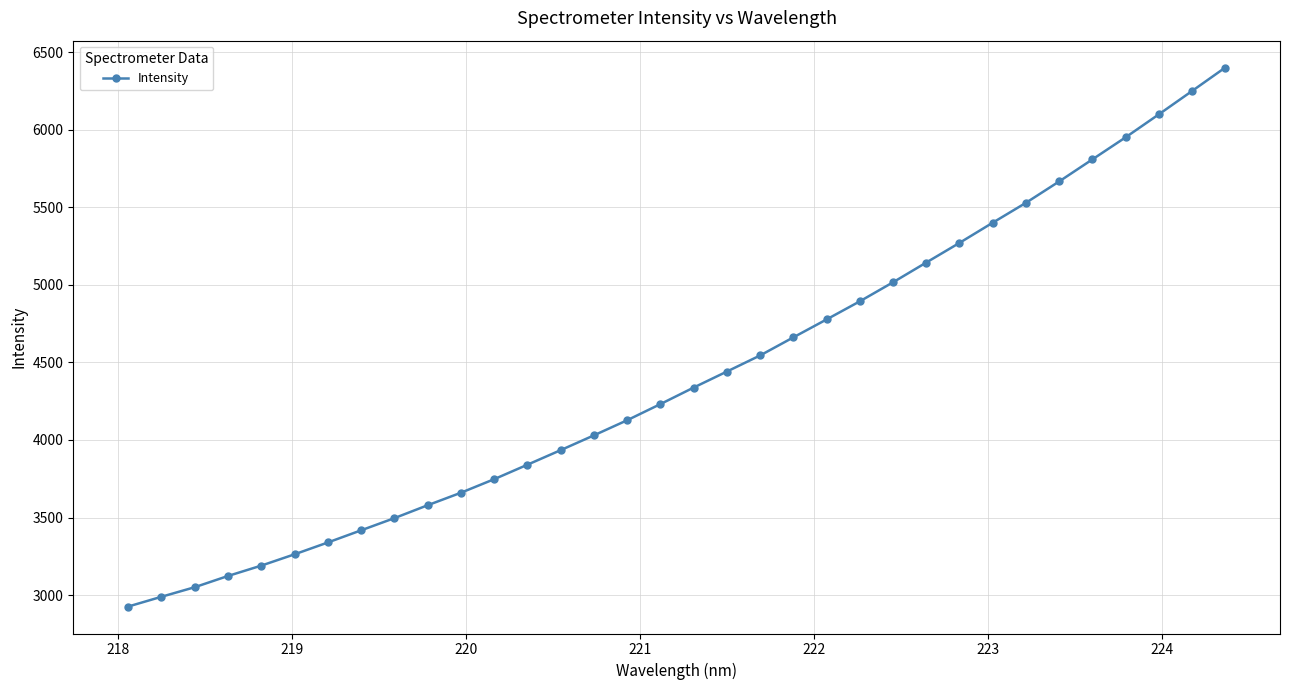

What is the difference between the maximum and minimum values?

3473.1